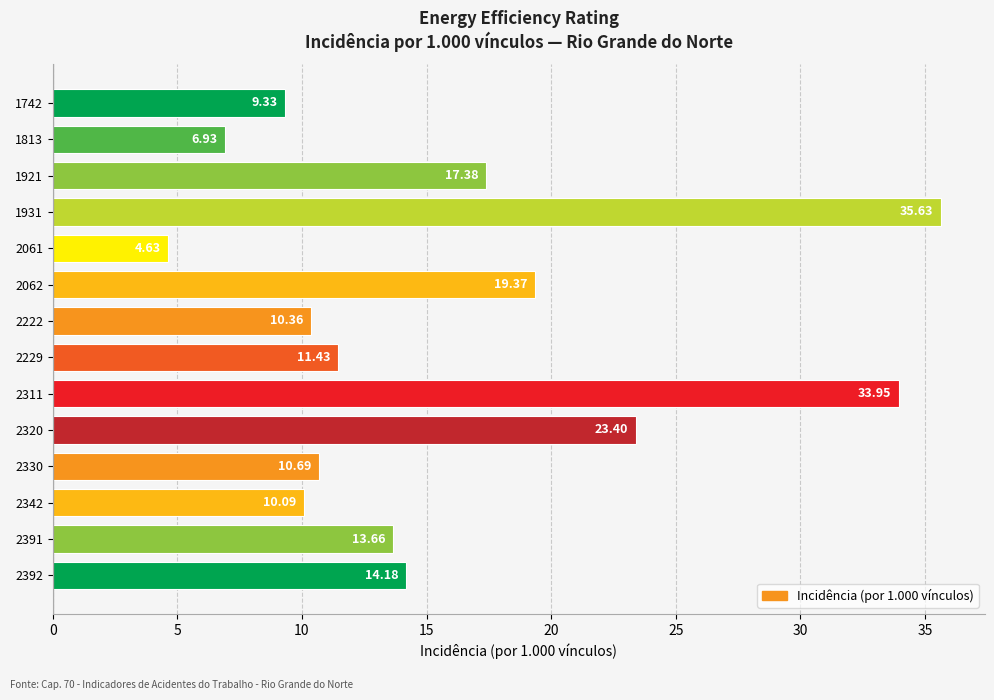

True or false: the data shows 34.0 at 2311.

True